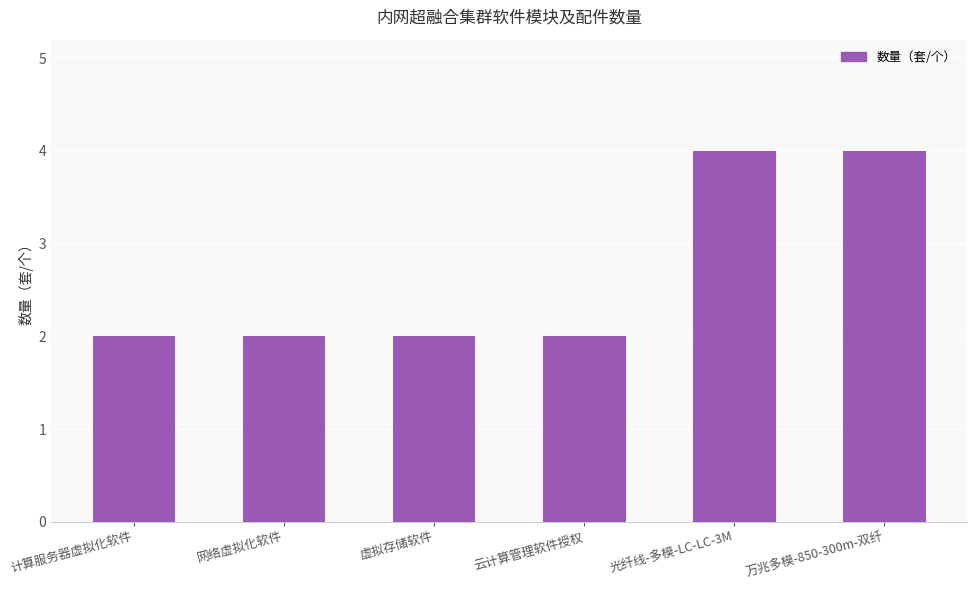

What is the difference between the maximum and minimum values?

2